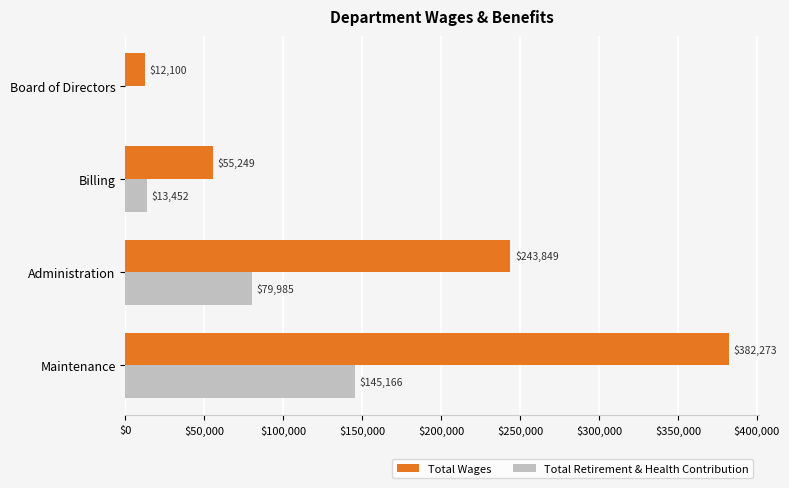

What is the sum of the Total Retirement & Health Contribution values at Administration and Billing?

93437